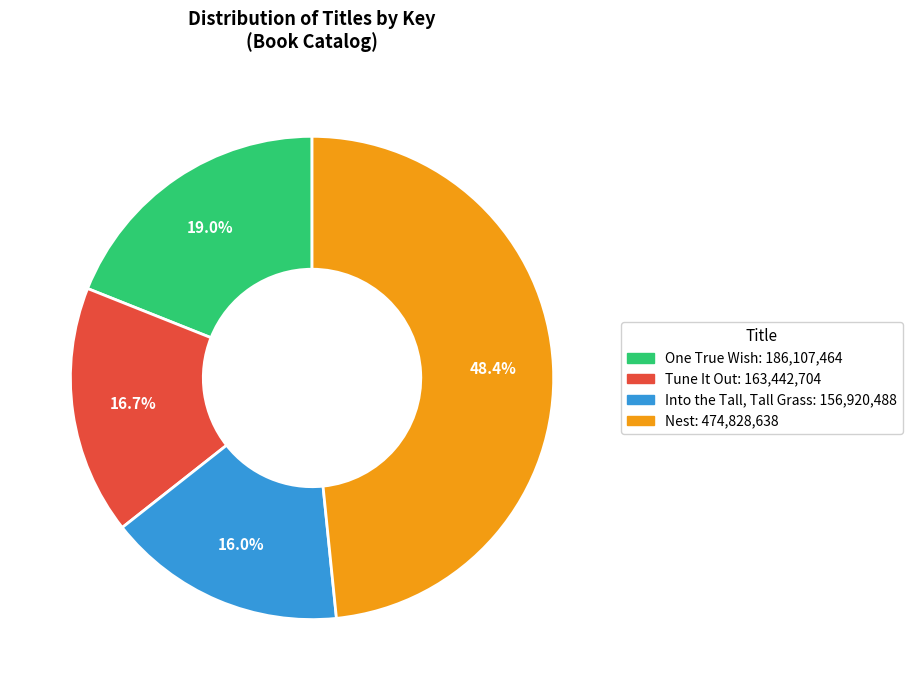

Is it true that Tune It Out is 29% of the pie?

False